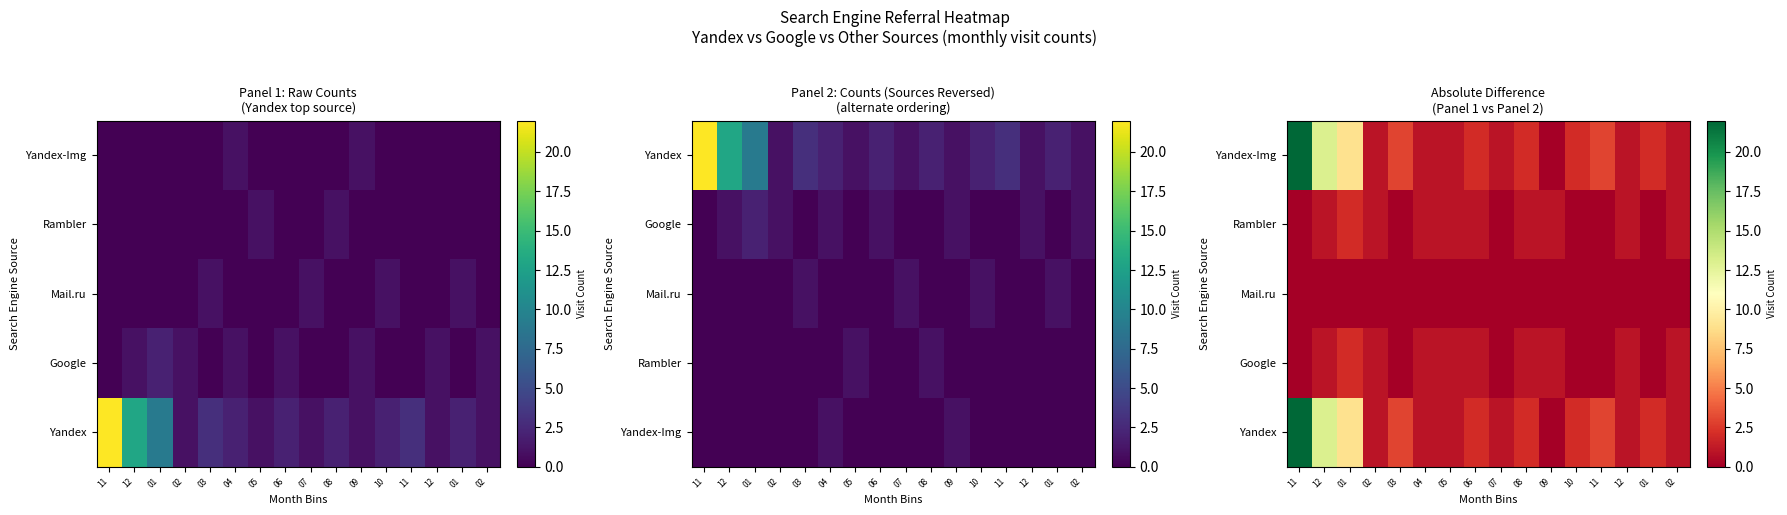

What is the difference between the second highest and minimum values in the Google series?

1